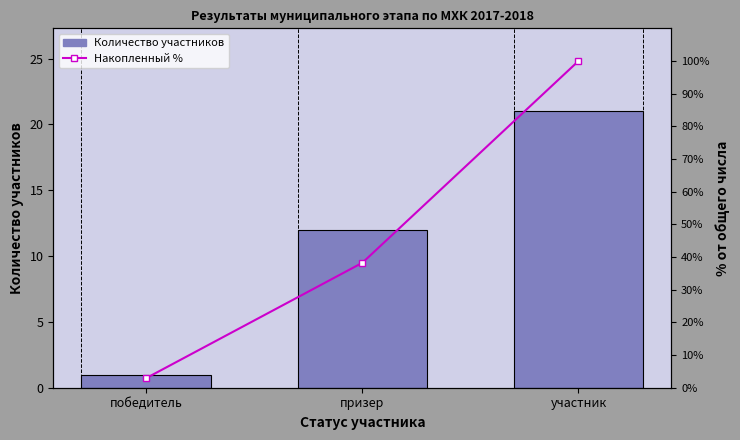

Reading right to left, extract all data points from this chart.

Количество участников: участник=21.0	призер=12.0	победитель=1.0
Накопленный %: участник=100.0	призер=38.2	победитель=2.9